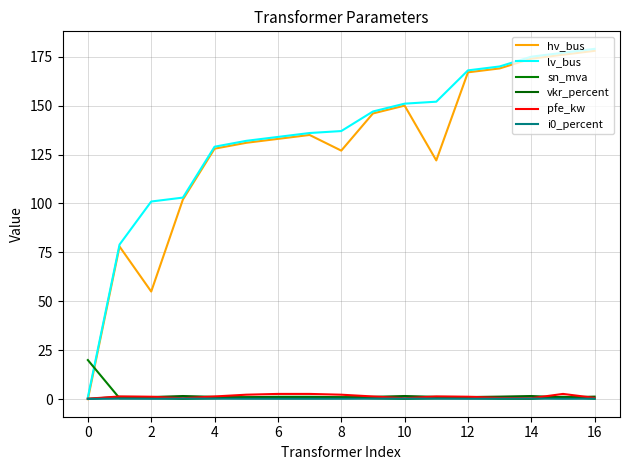

What is the maximum value for sn_mva?

20.0